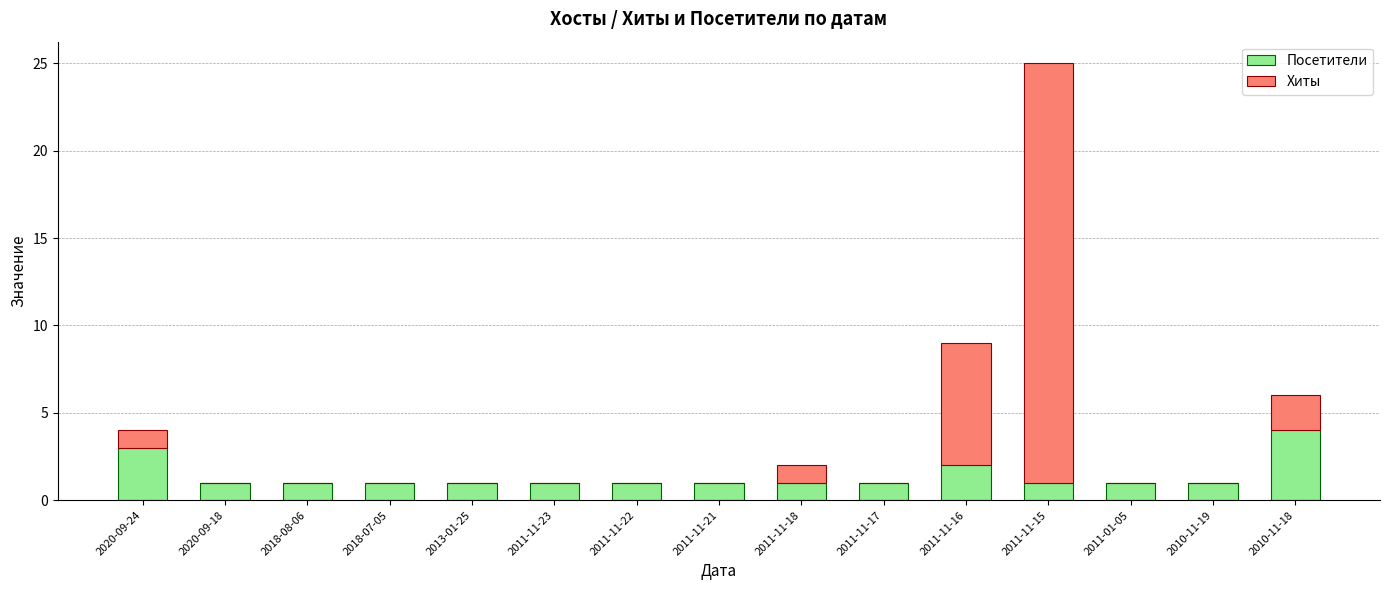

Are the bars horizontal?

No